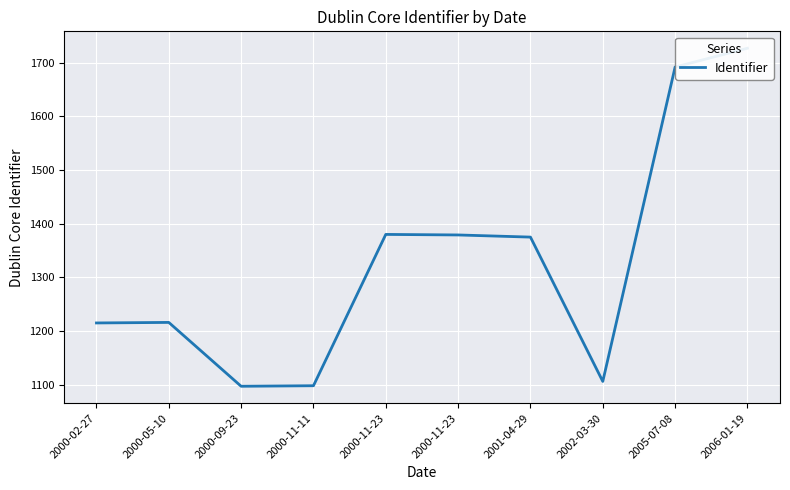

Reading right to left, extract all data points from this chart.

2006-01-19=1727	2005-07-08=1692	2002-03-30=1106	2001-04-29=1375	2000-11-23=1379	2000-11-23=1380	2000-11-11=1098	2000-09-23=1097	2000-05-10=1216	2000-02-27=1215